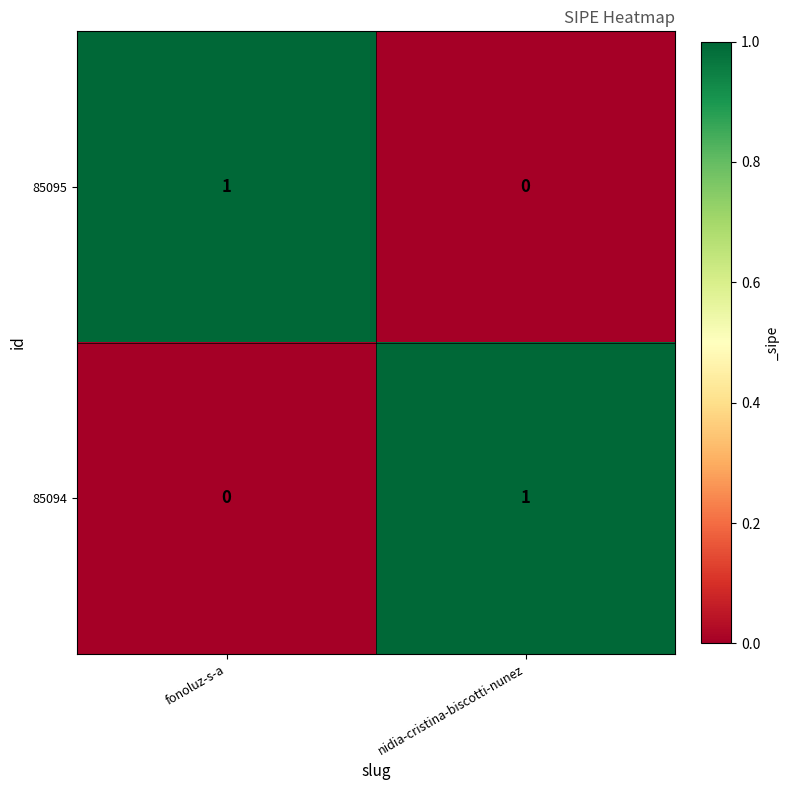

Reading left to right, list all the values displayed in this chart.

85095: 1	0
85094: 0	1